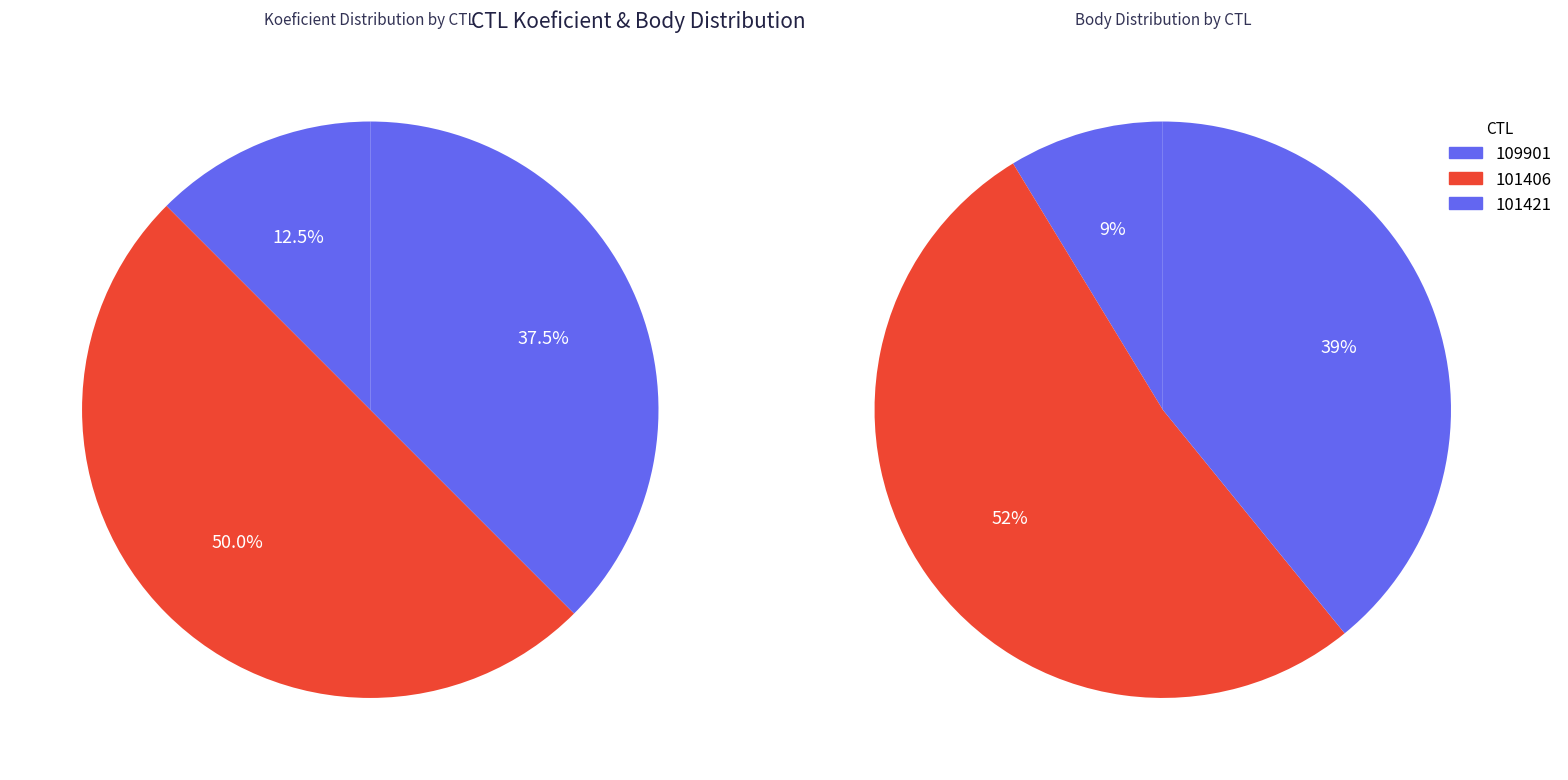

Combined, do 101406 and 109901 account for over 50%?

Yes